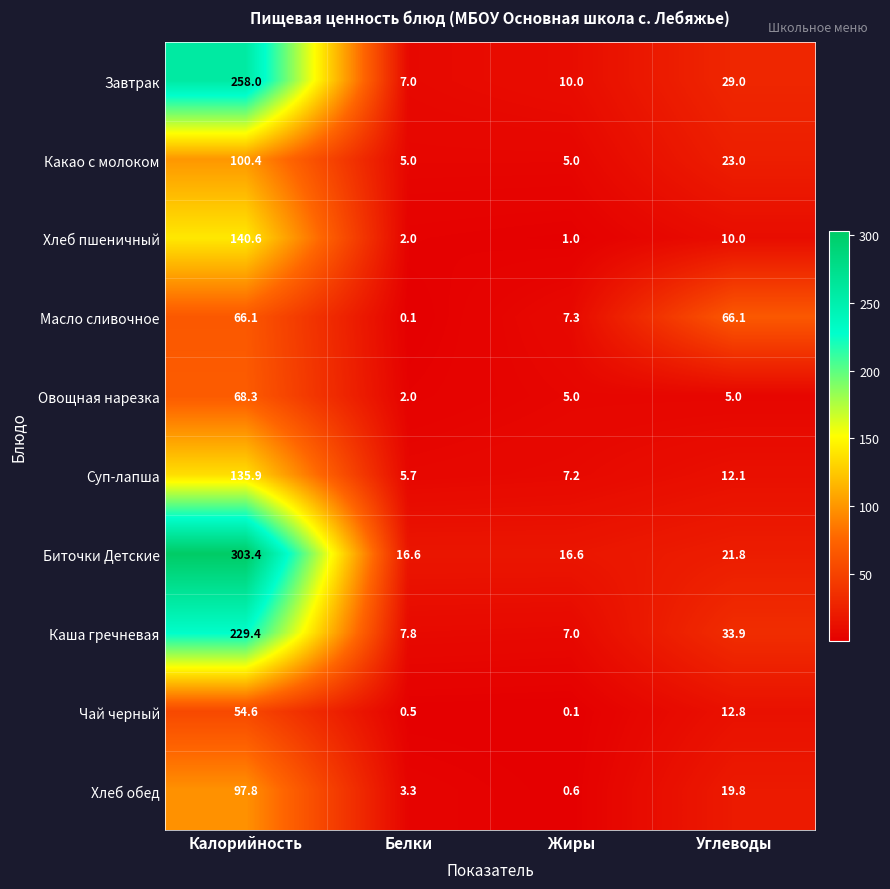

What is the sum of all Какао с молоком values?

133.4